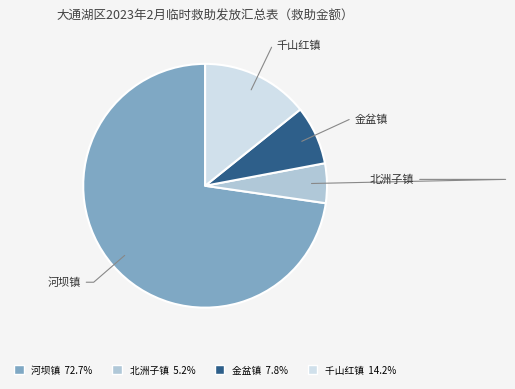

Rank the categories by value from highest to lowest.

河坝镇, 千山红镇, 金盆镇, 北洲子镇